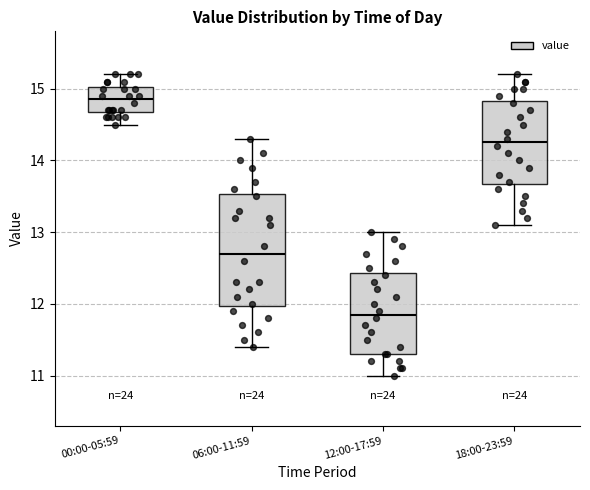

Reading left to right, read every box against the y-axis: the position of its median line, the range the box covers, and the ends of its whiskers. The values are not printed on the chart, so give them approximately, as read against the axis.

00:00-05:59: median 14.9, box 14.7 to 15.0, whiskers 14.5 to 15.2
06:00-11:59: median 12.7, box 12.0 to 13.5, whiskers 11.4 to 14.3
12:00-17:59: median 11.9, box 11.3 to 12.4, whiskers 11.0 to 13.0
18:00-23:59: median 14.3, box 13.7 to 14.8, whiskers 13.1 to 15.2